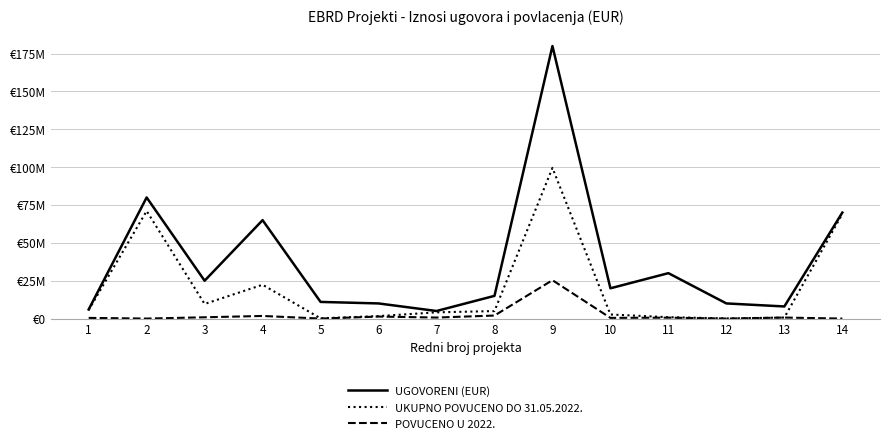

Reading left to right, transcribe all the data shown in this chart.

UGOVORENI (EUR): 6000000.0	80000000.0	25000000.0	65000000.0	11000000.0	10000000.0	5000000.0	15000000.0	180000000.0	20000000.0	30000000.0	10000000.0	8000000.0	70000000.0
UKUPNO POVUCENO DO 31.05.2022.: 5651743.5	71083229.2	9654373.3	22339105.9	147454.2	1633359.3	4118011.8	4949277.8	99538614.2	2690809.2	905775.3	100000.0	663761.1	69113636.8
POVUCENO U 2022.: 438528.5	0.0	848666.6	1728457.4	0.0	1330842.7	671672.7	1996295.0	25344011.2	447529.3	605775.3	0.0	663761.1	0.0